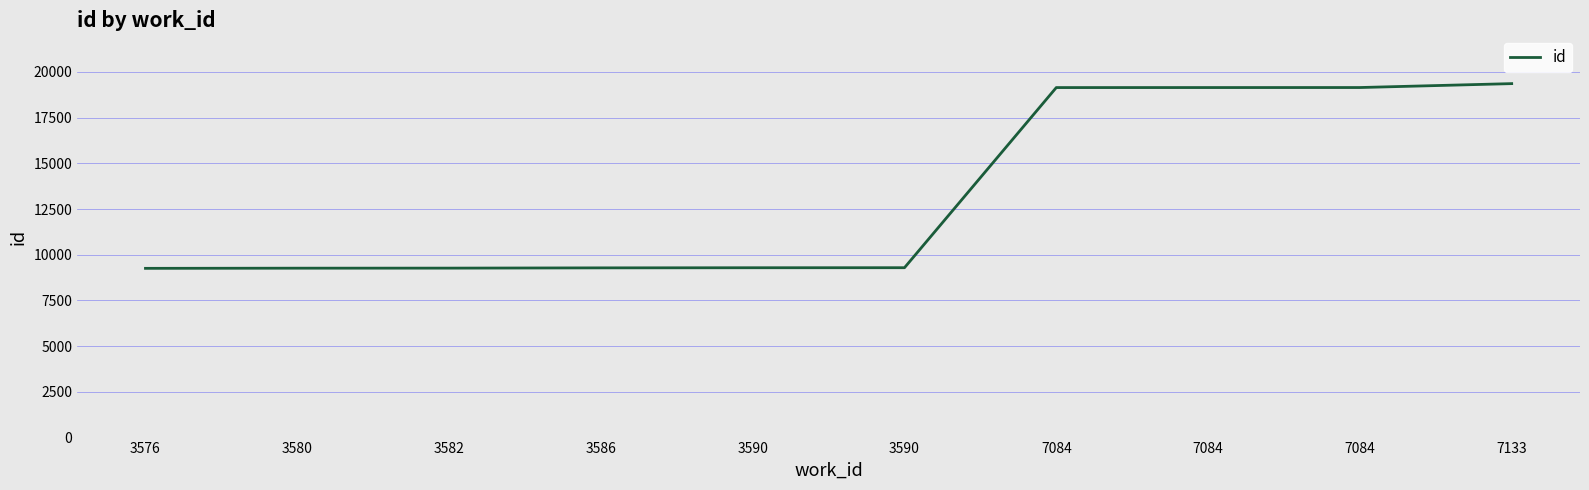

List the labels in order of value, largest first.

7133, 7084, 7084, 7084, 3590, 3590, 3586, 3582, 3580, 3576